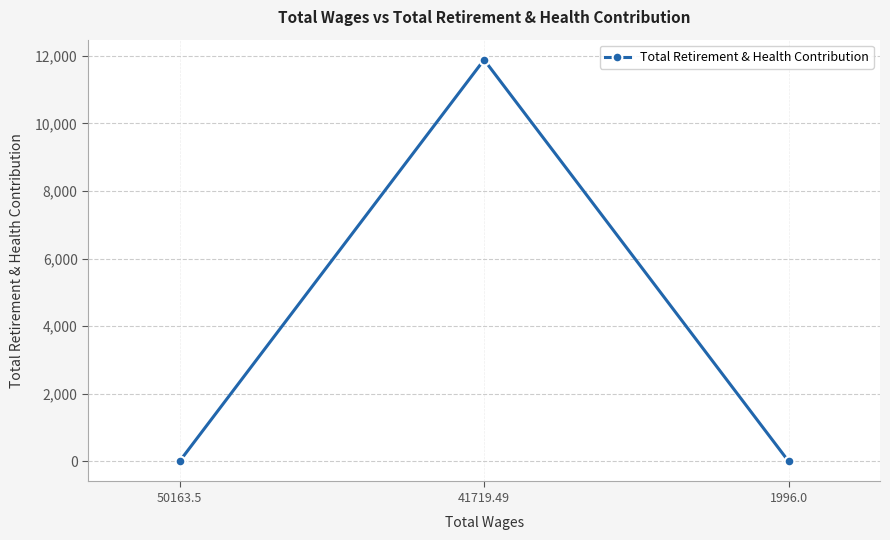

What is the sum of all values?

11884.8